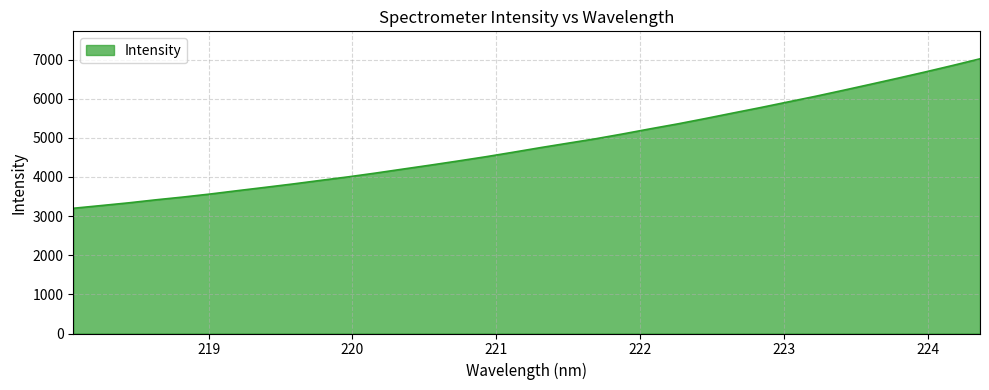

Does the chart display data point markers on the line(s)?

No